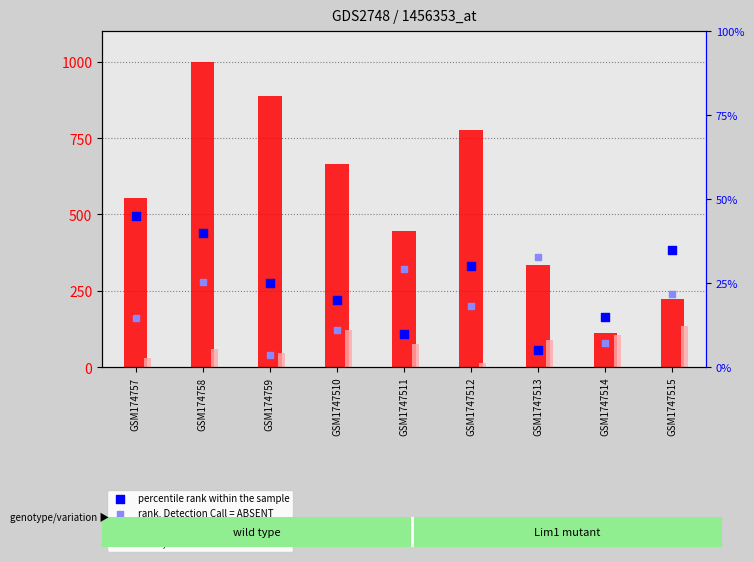

Which series has the largest total across all categories?

count